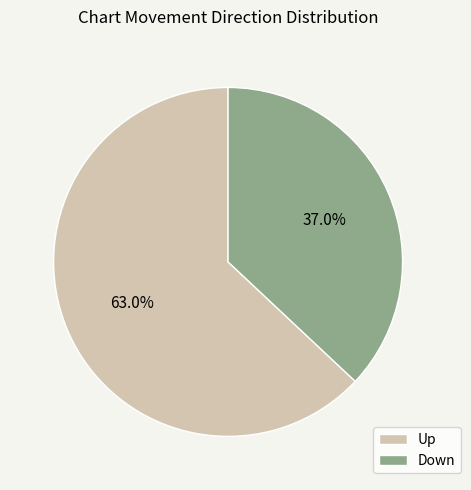

What is the ratio of the value at Up to the value at Down?

1.7